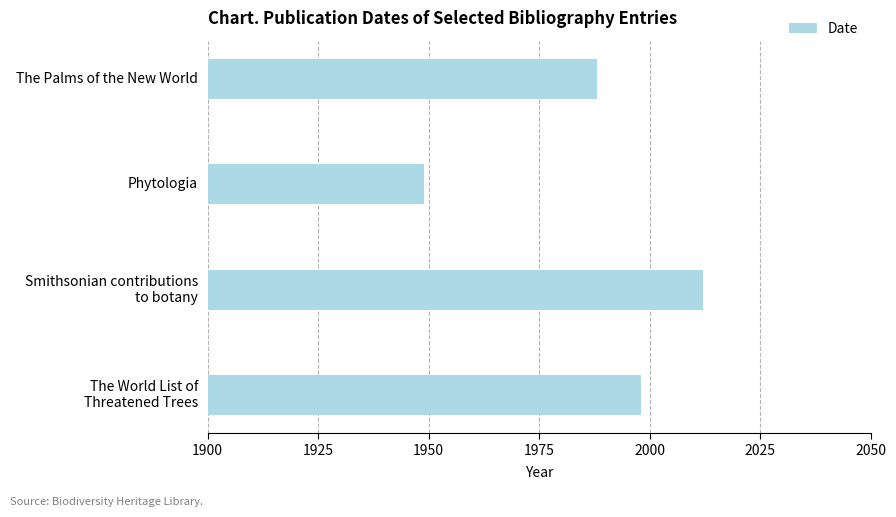

What is the ratio of the value at The Palms of the New World to the value at Phytologia?

1.0